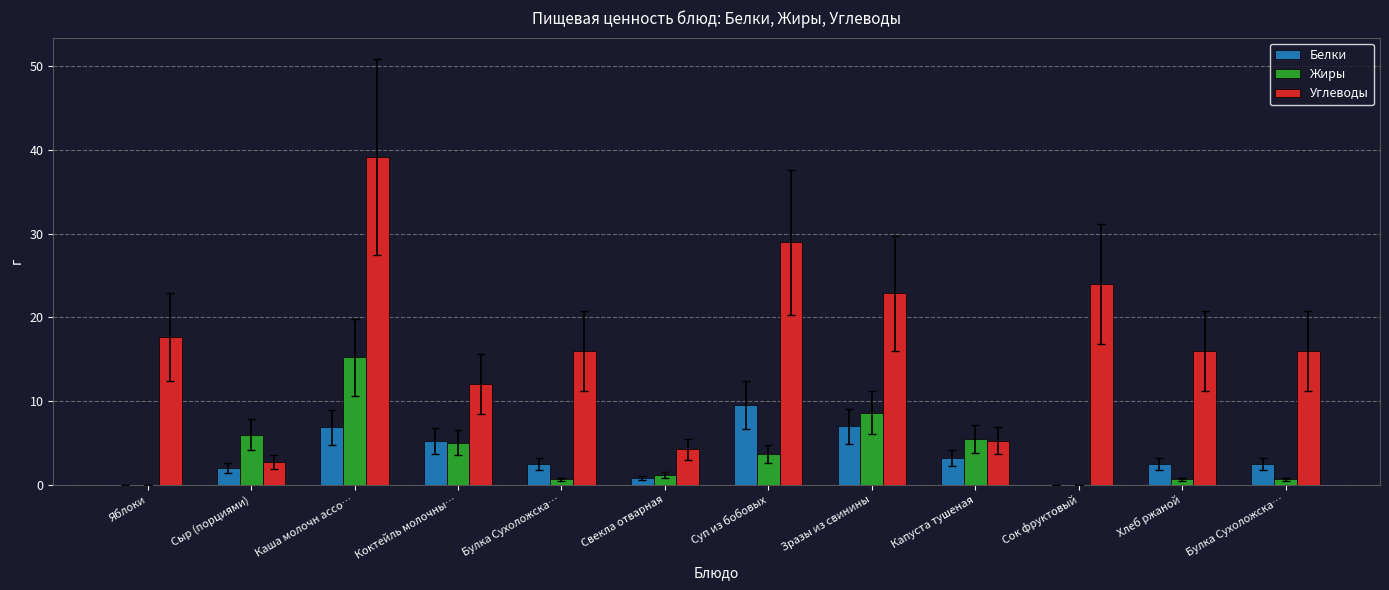

Reading right to left, transcribe all the data shown in this chart.

Белки: Булка Сухоложска…=2.5	Хлеб ржаной=2.5	Сок фруктовый=0.0	Капуста тушеная=3.2	Зразы из свинины=7.0	Суп из бобовых=9.5	Свекла отварная=0.8	Булка Сухоложска…=2.5	Коктейль молочны…=5.2	Каша молочн ассо…=6.8	Сыр (порциями)=2.0	Яблоки=0.0
Жиры: Булка Сухоложска…=0.6	Хлеб ржаной=0.6	Сок фруктовый=0.0	Капуста тушеная=5.5	Зразы из свинины=8.6	Суп из бобовых=3.6	Свекла отварная=1.2	Булка Сухоложска…=0.6	Коктейль молочны…=5.0	Каша молочн ассо…=15.2	Сыр (порциями)=6.0	Яблоки=0.0
Углеводы: Булка Сухоложска…=16.0	Хлеб ржаной=16.0	Сок фруктовый=24.0	Капуста тушеная=5.3	Зразы из свинины=22.9	Суп из бобовых=29.0	Свекла отварная=4.2	Булка Сухоложска…=16.0	Коктейль молочны…=12.0	Каша молочн ассо…=39.1	Сыр (порциями)=2.7	Яблоки=17.6